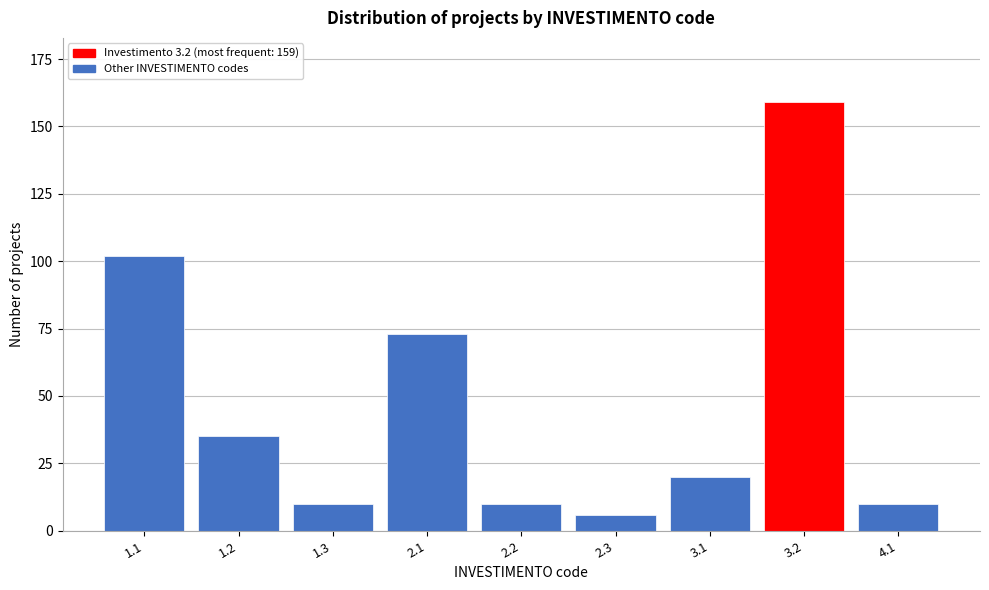

Reading left to right, transcribe all the data shown in this chart.

1.1=102	1.2=35	1.3=10	2.1=73	2.2=10	2.3=6	3.1=20	3.2=159	4.1=10